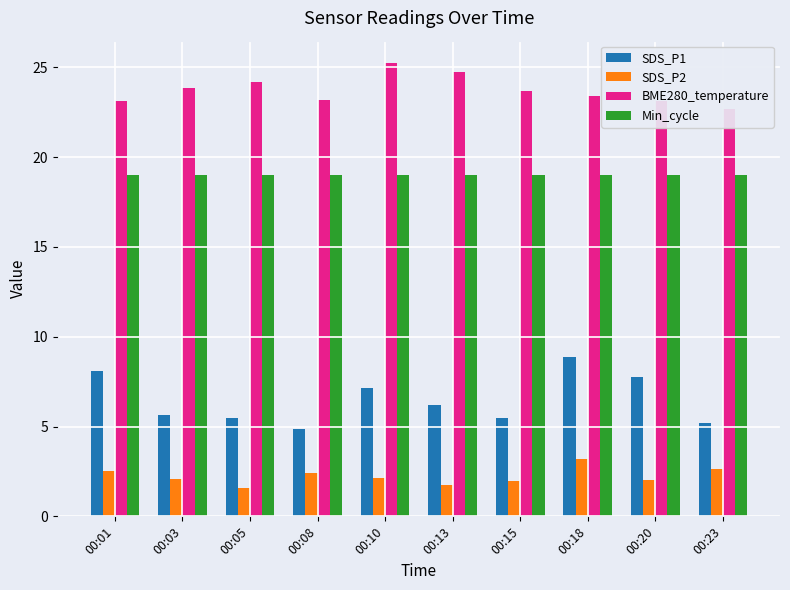

Which series has the widest spread of values?

SDS_P1